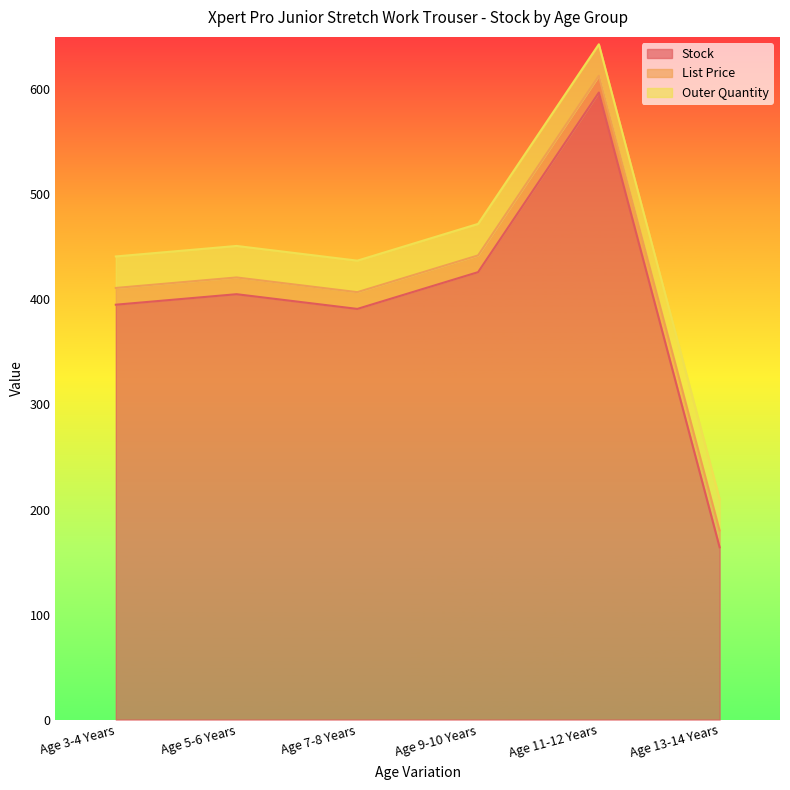

What is the approximate value of Outer Quantity at Age 9-10 Years?

30.0